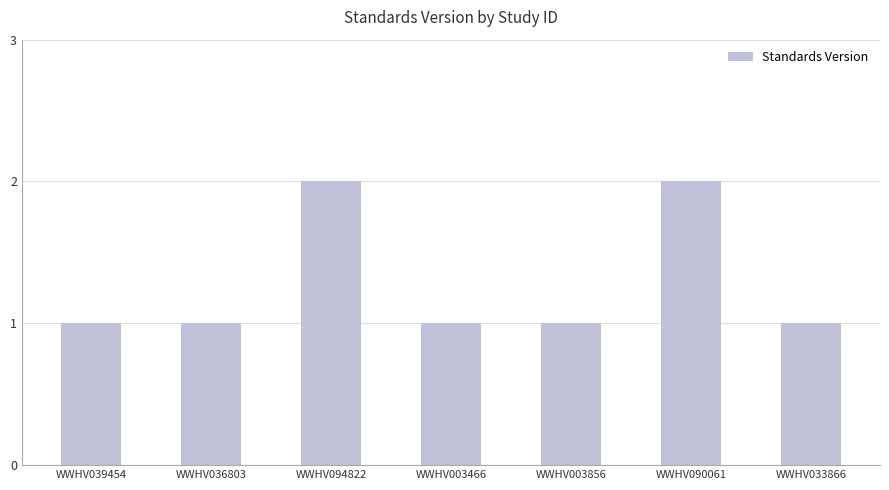

How many bars are there in total?

7